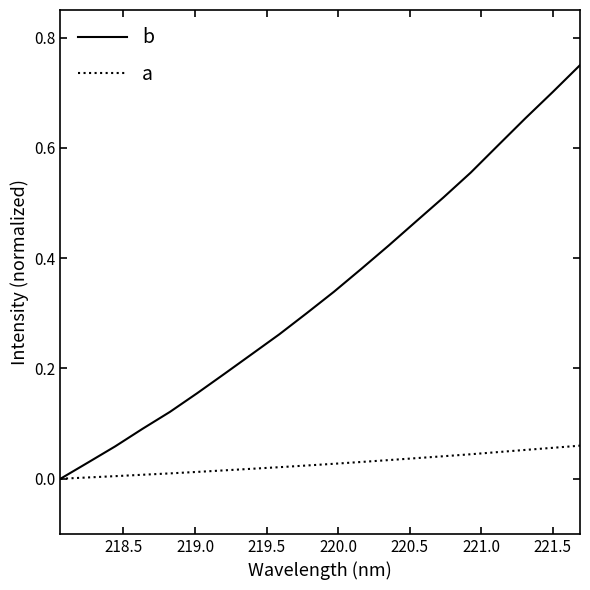

Which series has the largest range (max minus min)?

b